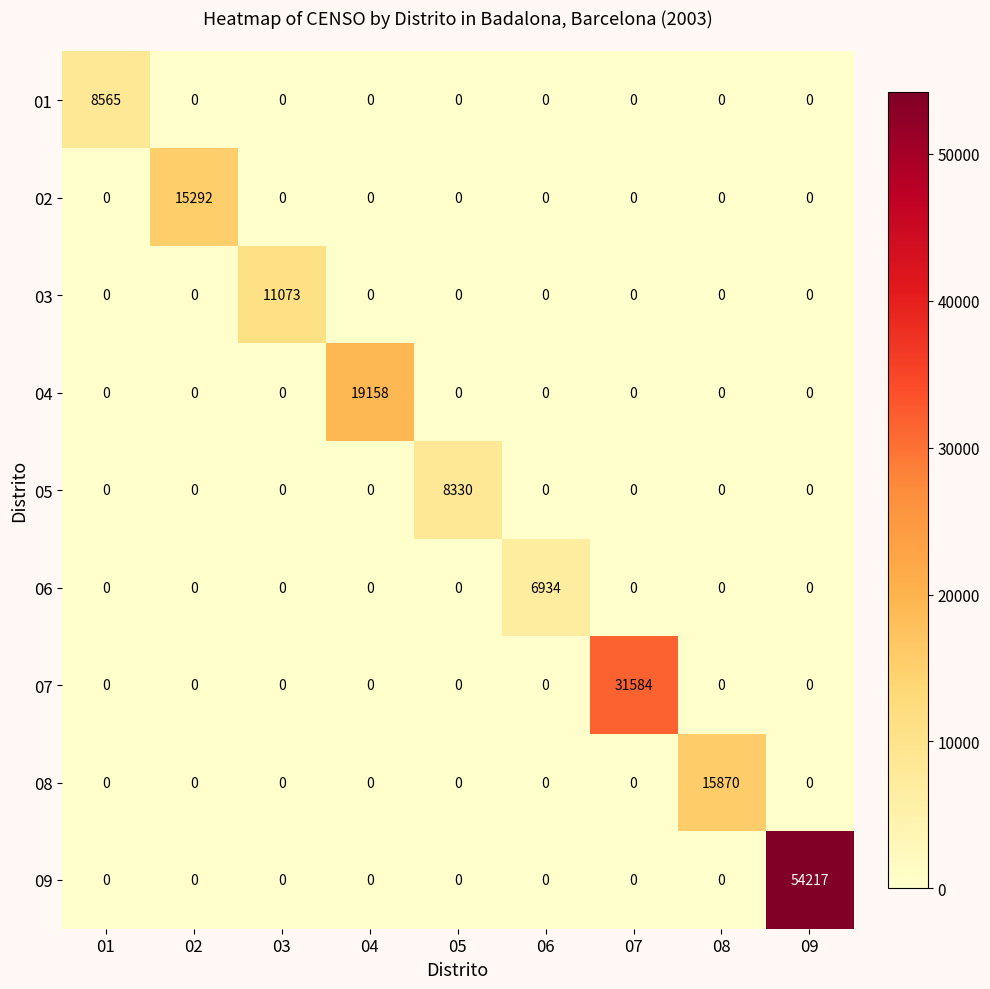

Which series has the widest spread of values?

09